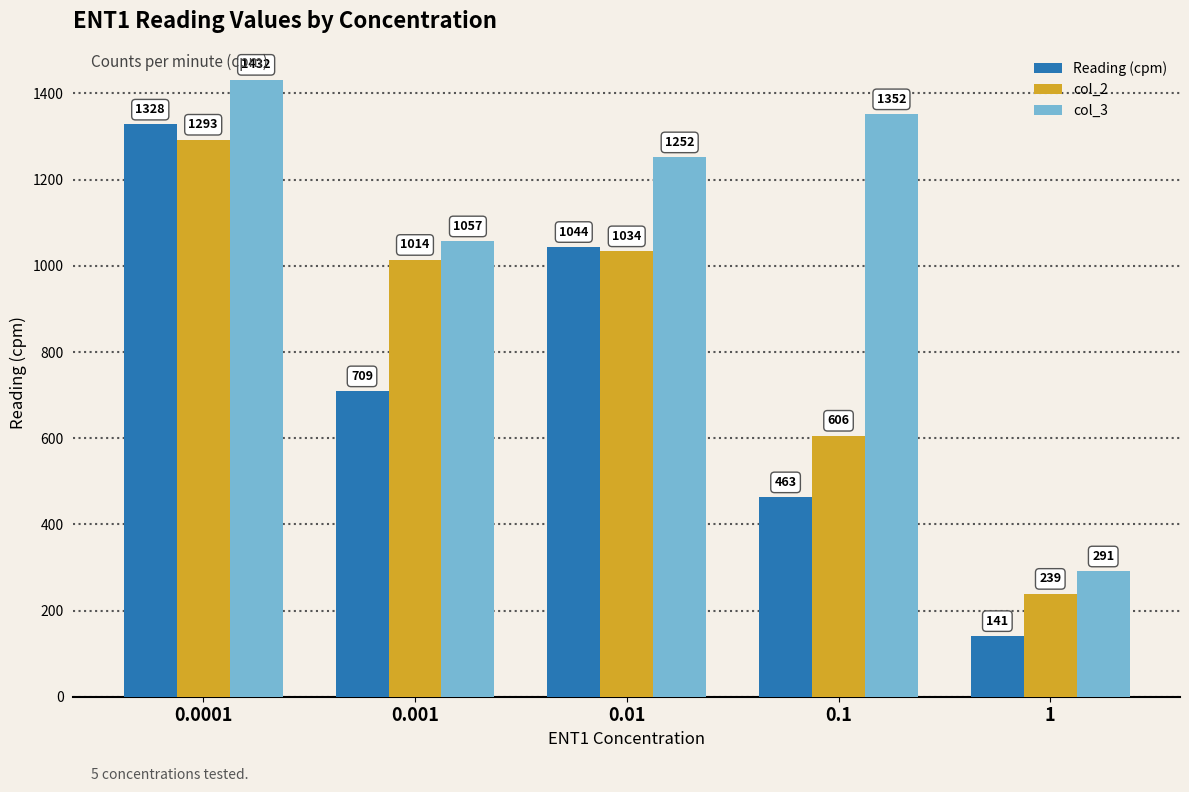

Which label corresponds to the smallest value in the chart?

1